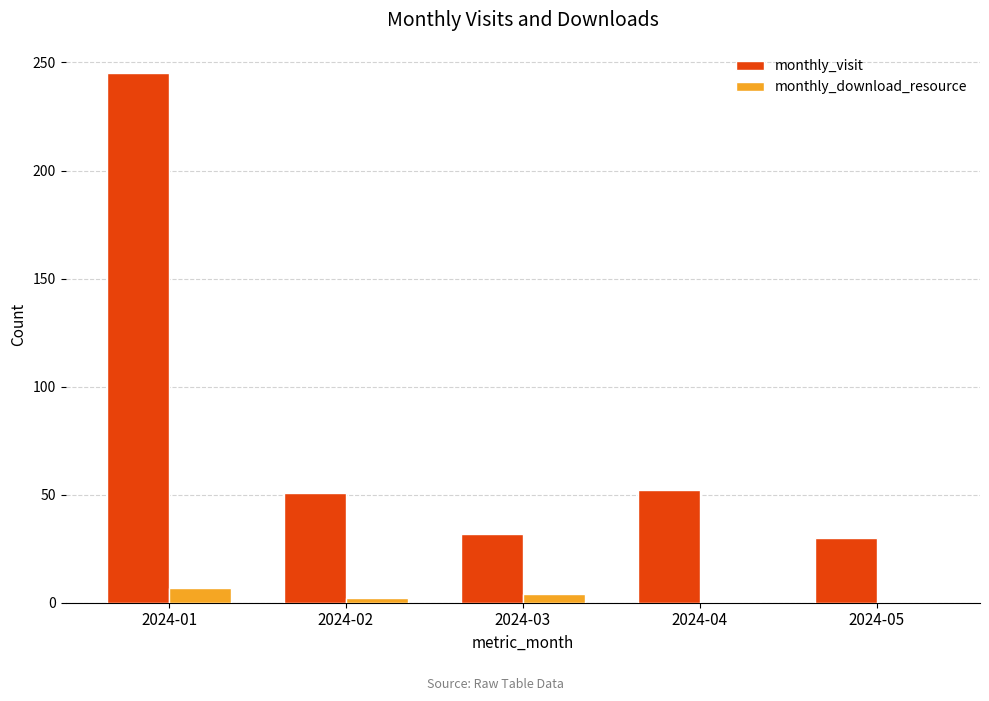

What is the sum of all monthly_download_resource values?

13